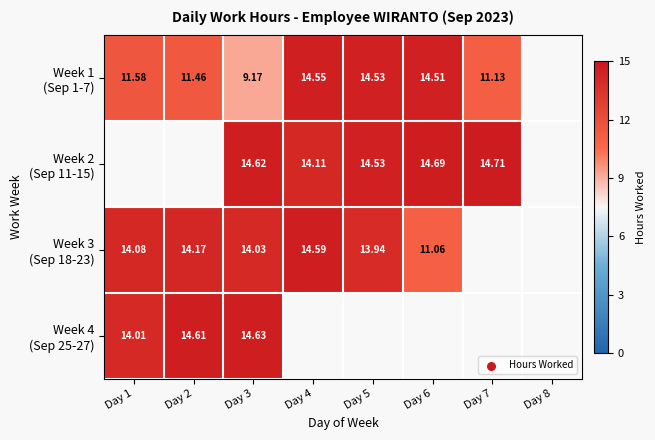

How many series are shown in this chart?

4